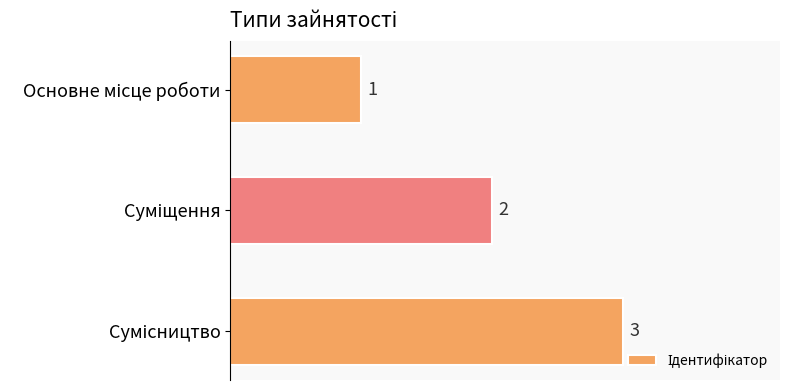

Count the values in the range 1 to 3.

3